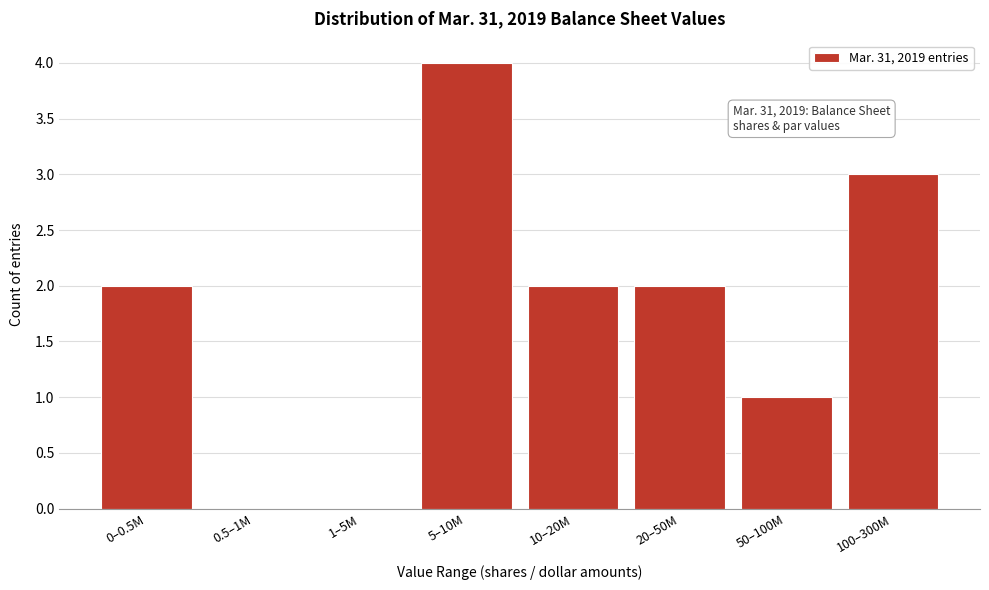

Reading right to left, transcribe all the data shown in this chart.

100–300M=3	50–100M=1	20–50M=2	10–20M=2	5–10M=4	1–5M=0	0.5–1M=0	0–0.5M=2